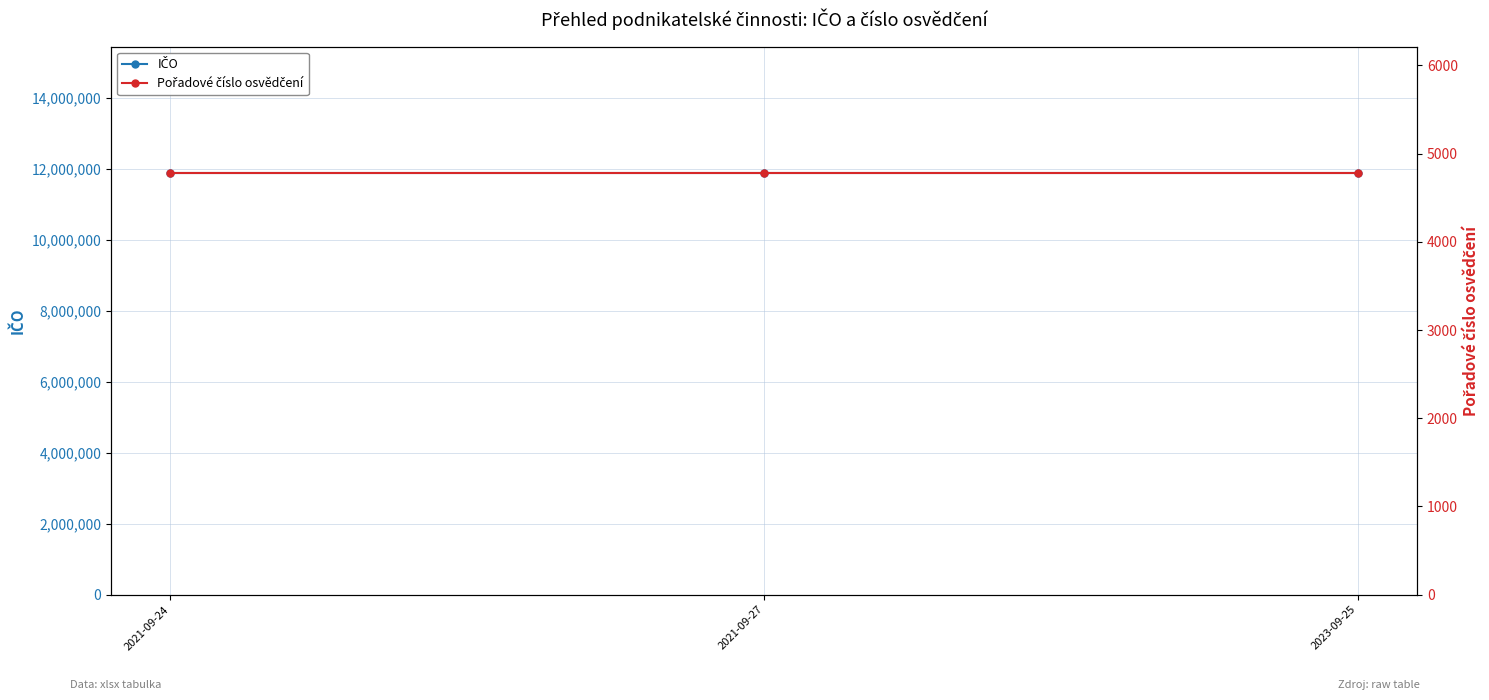

The IČO series shows 11887451 at 2021-09-24. True or false?

True